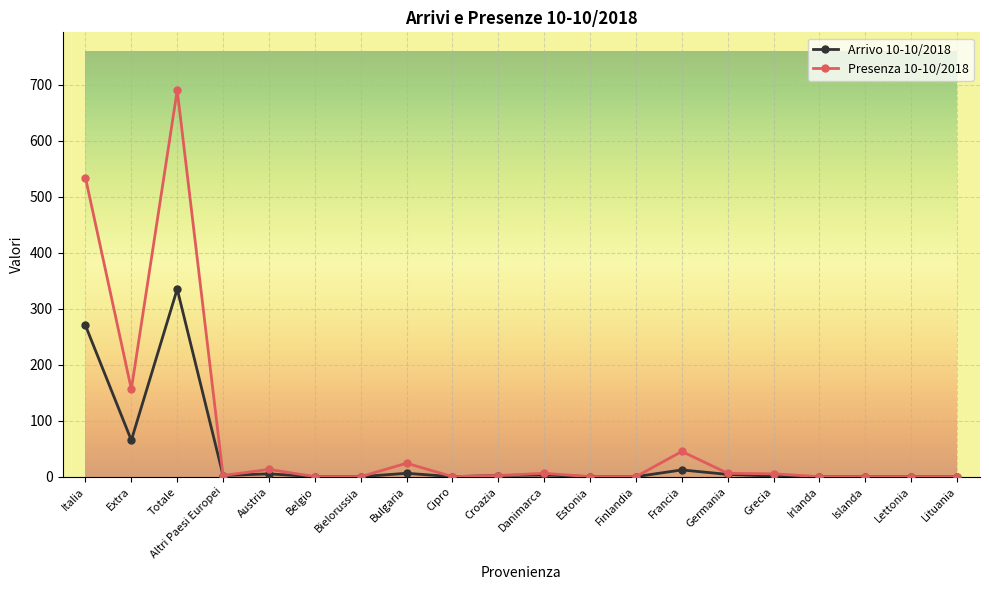

True or false: Arrivo 10-10/2018 has more than 1 points higher than both neighbors.

True